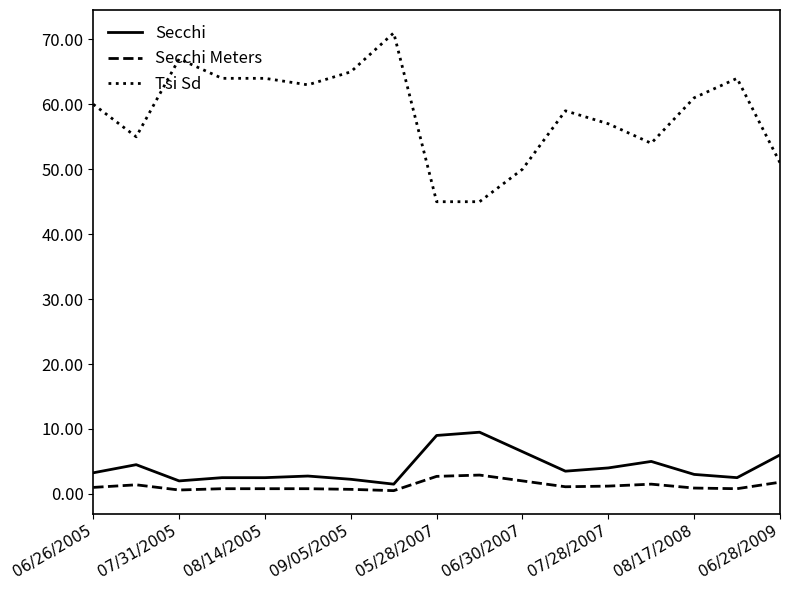

Which series has the largest range (max minus min)?

Tsi Sd